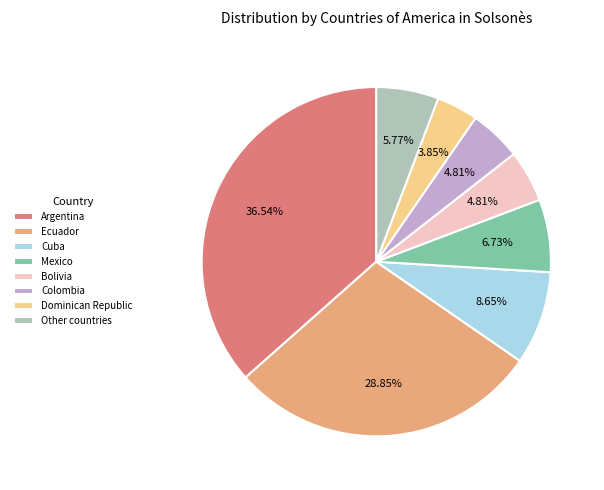

To the nearest percent, what is the average slice percentage?

12%